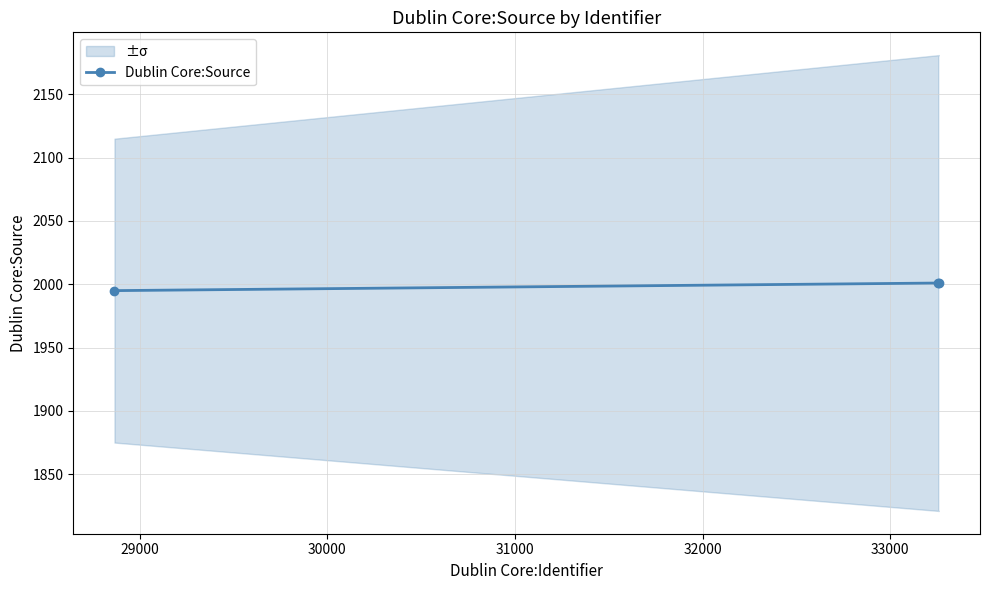

How many data points are less than 2001?

1